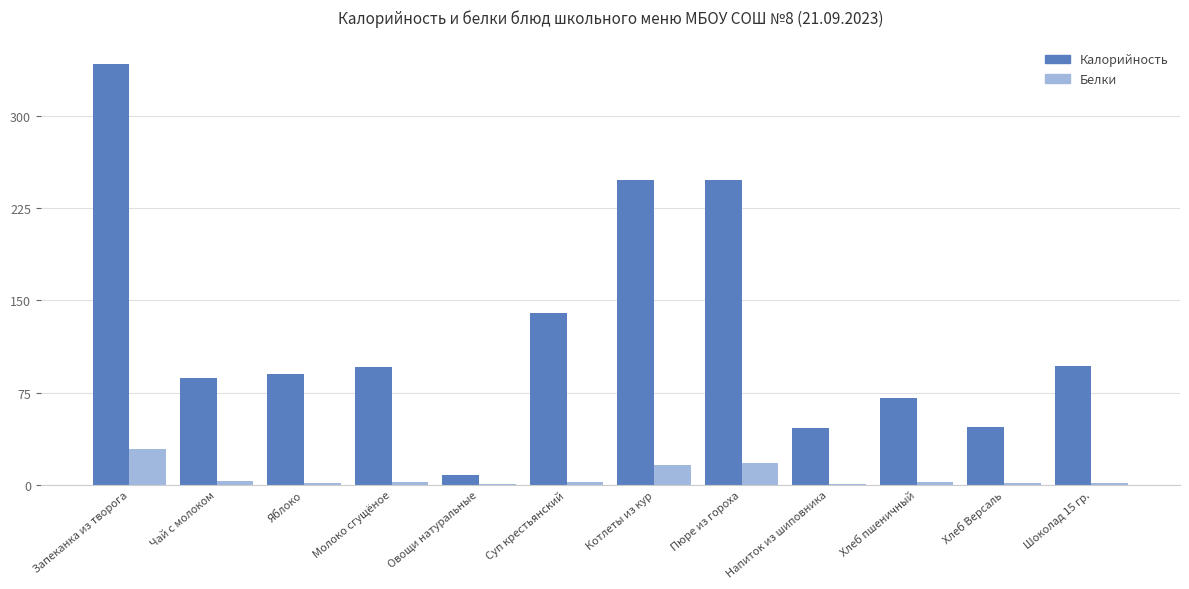

Which series changed the most between Запеканка из творога and Шоколад 15 гр.?

Калорийность